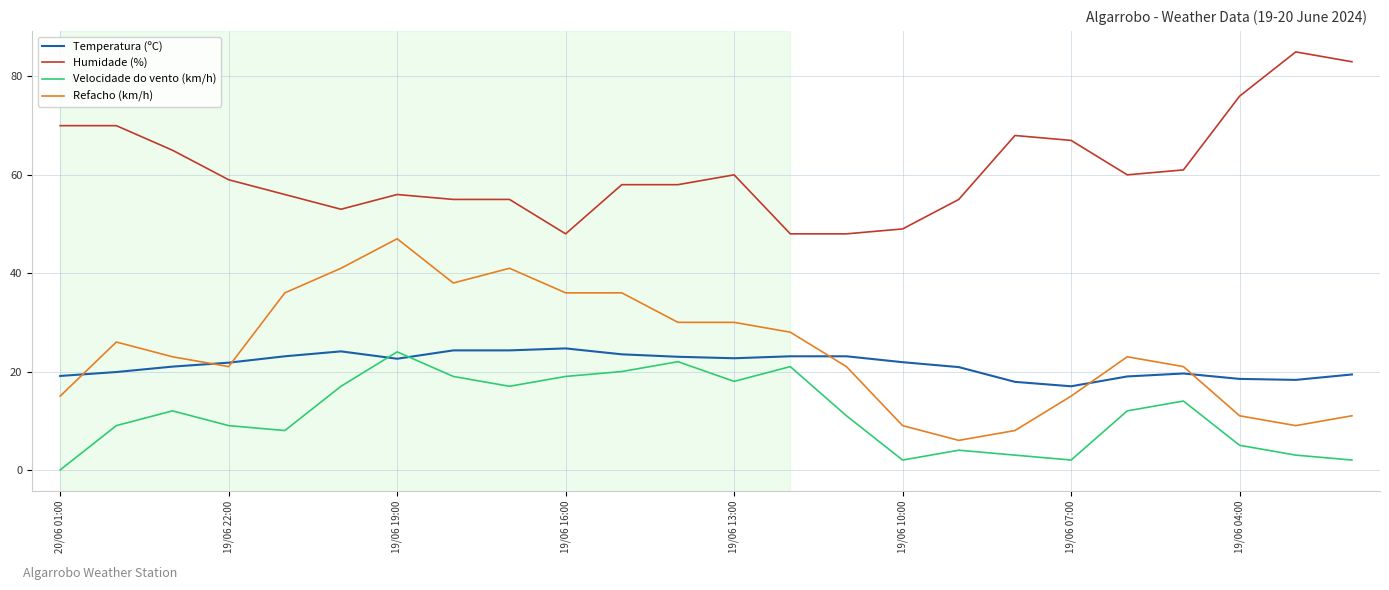

Which series has the largest total across all categories?

Humidade (%)